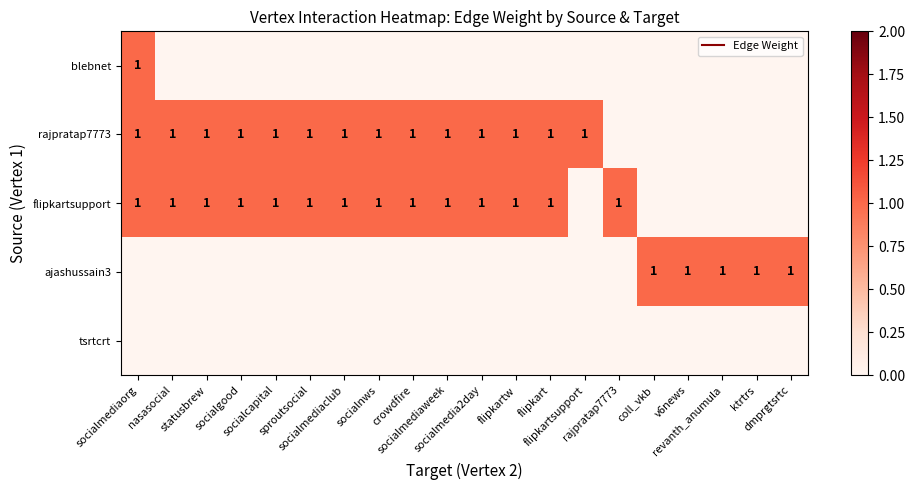

Where is flipkartsupport nearest to the value 0?

flipkartsupport